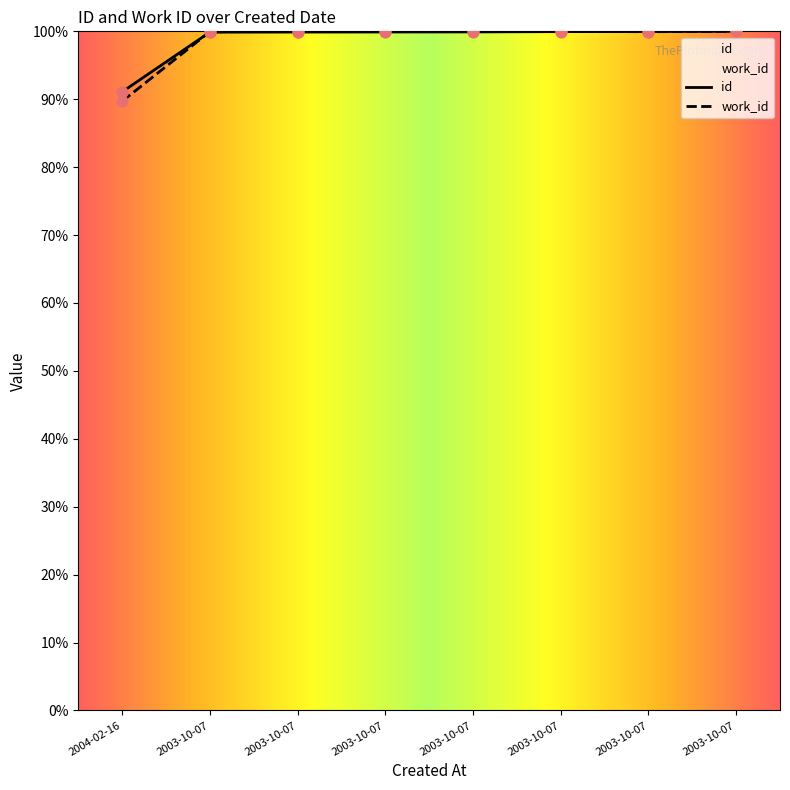

Is the value of work_id at 2003-10-07 greater than the value of id at 2003-10-07?

Yes